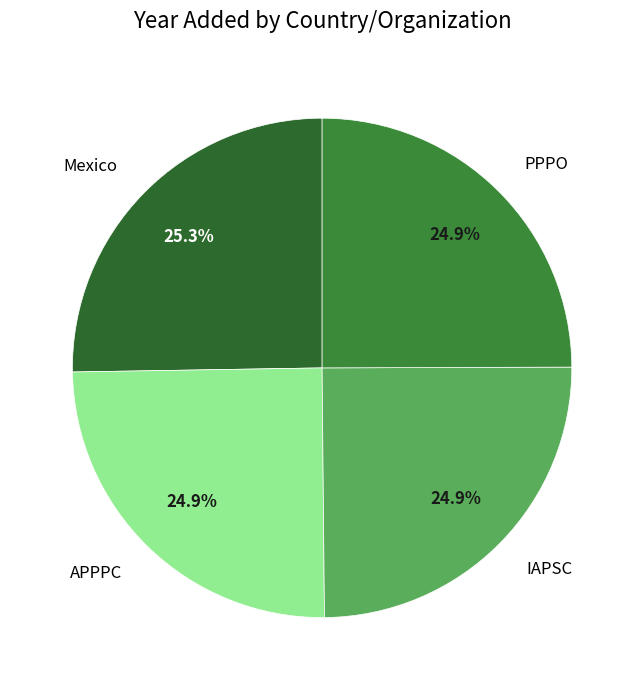

How many slices are in this pie chart?

4